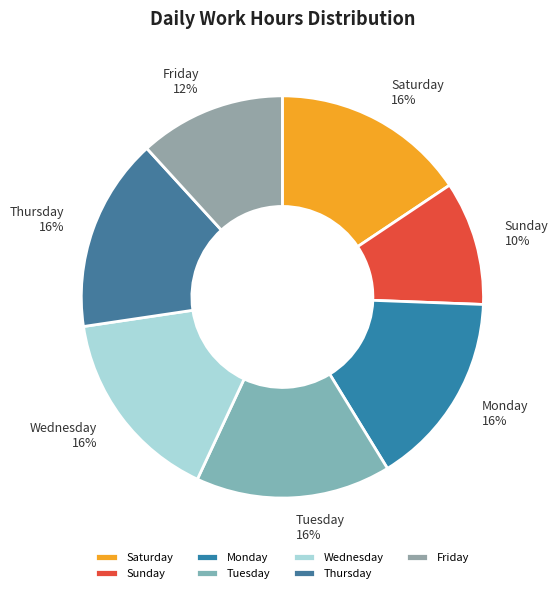

To the nearest percent, what is the difference between the largest and smallest slice percentages?

6%